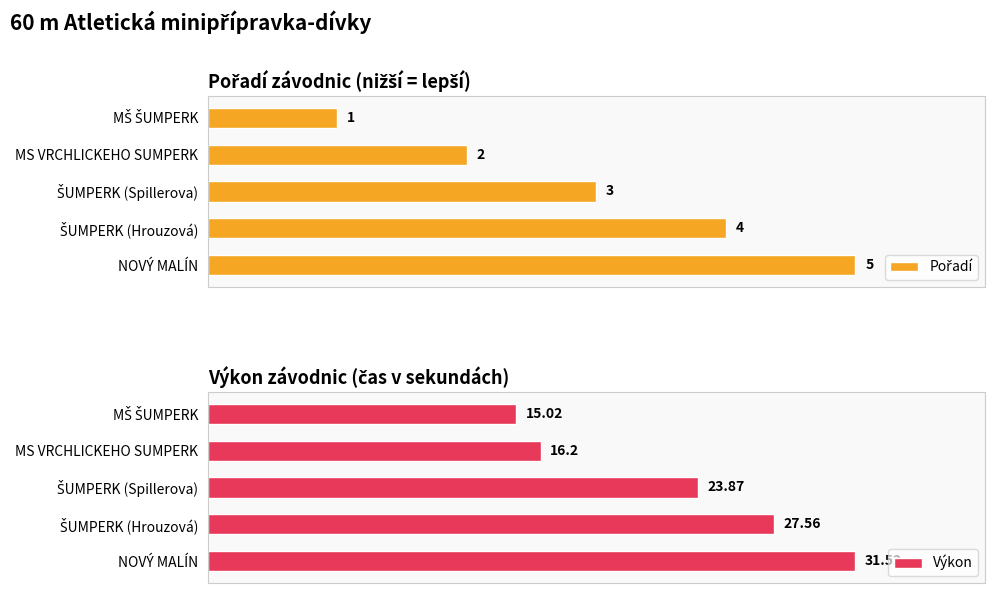

Rank the categories by Výkon value from highest to lowest.

NOVÝ MALÍN, ŠUMPERK (Hrouzová), ŠUMPERK (Spillerova), MS VRCHLICKEHO SUMPERK, MŠ ŠUMPERK